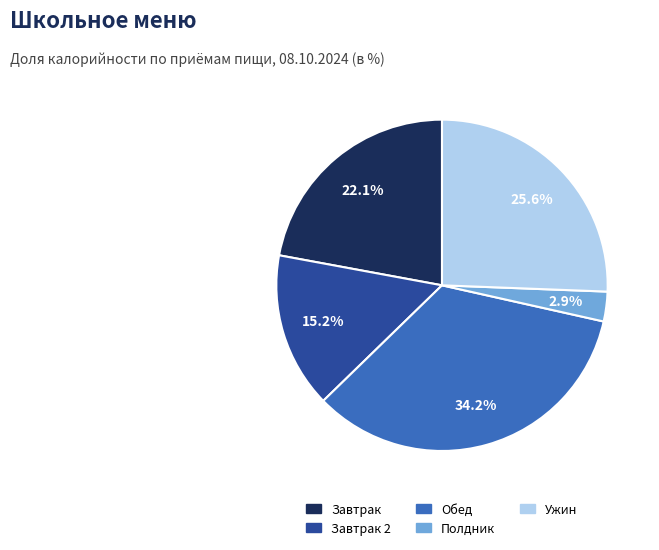

How many slices are in this pie chart?

5